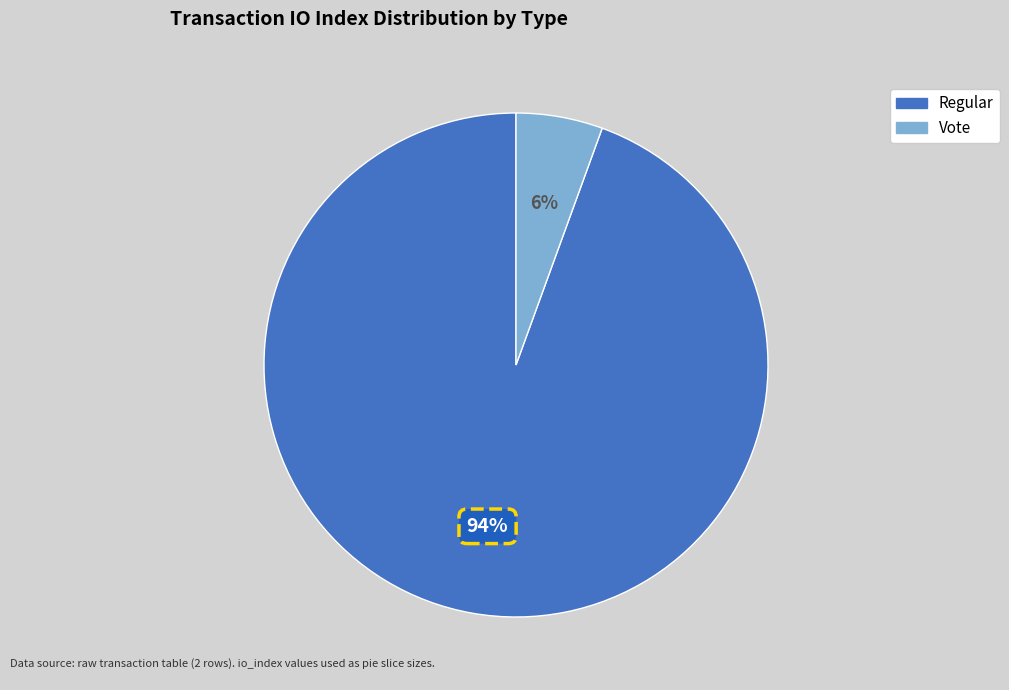

To the nearest percent, what is the average slice percentage?

50%